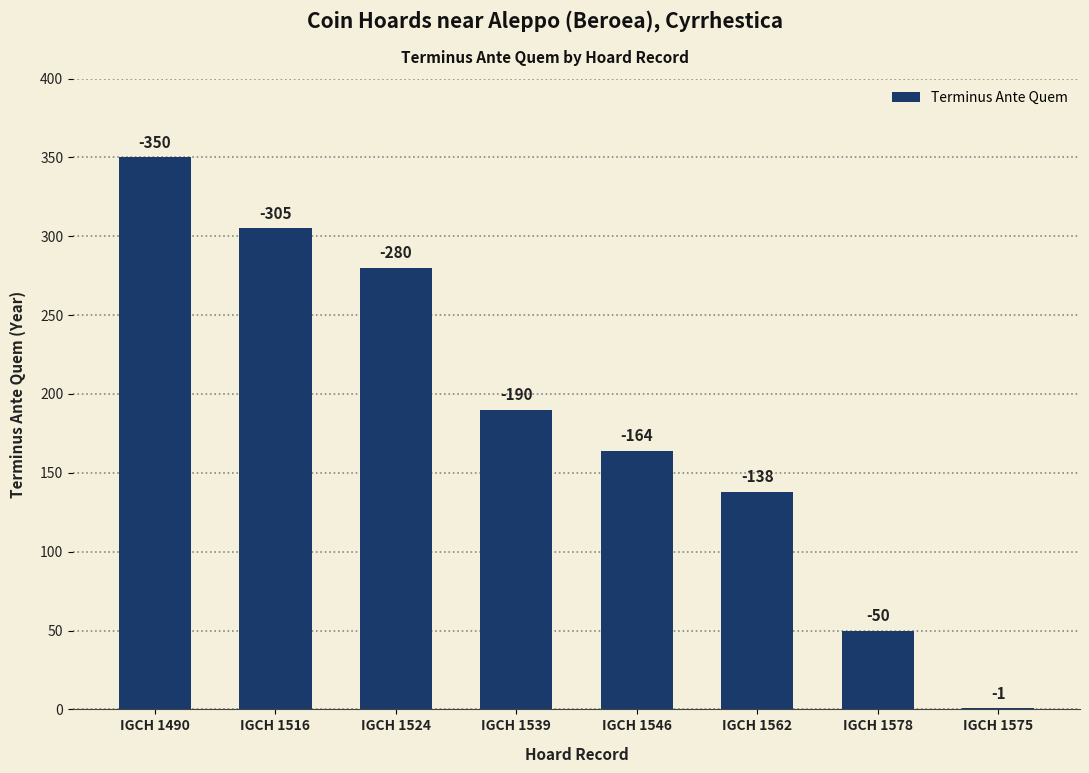

Are the bars horizontal?

No